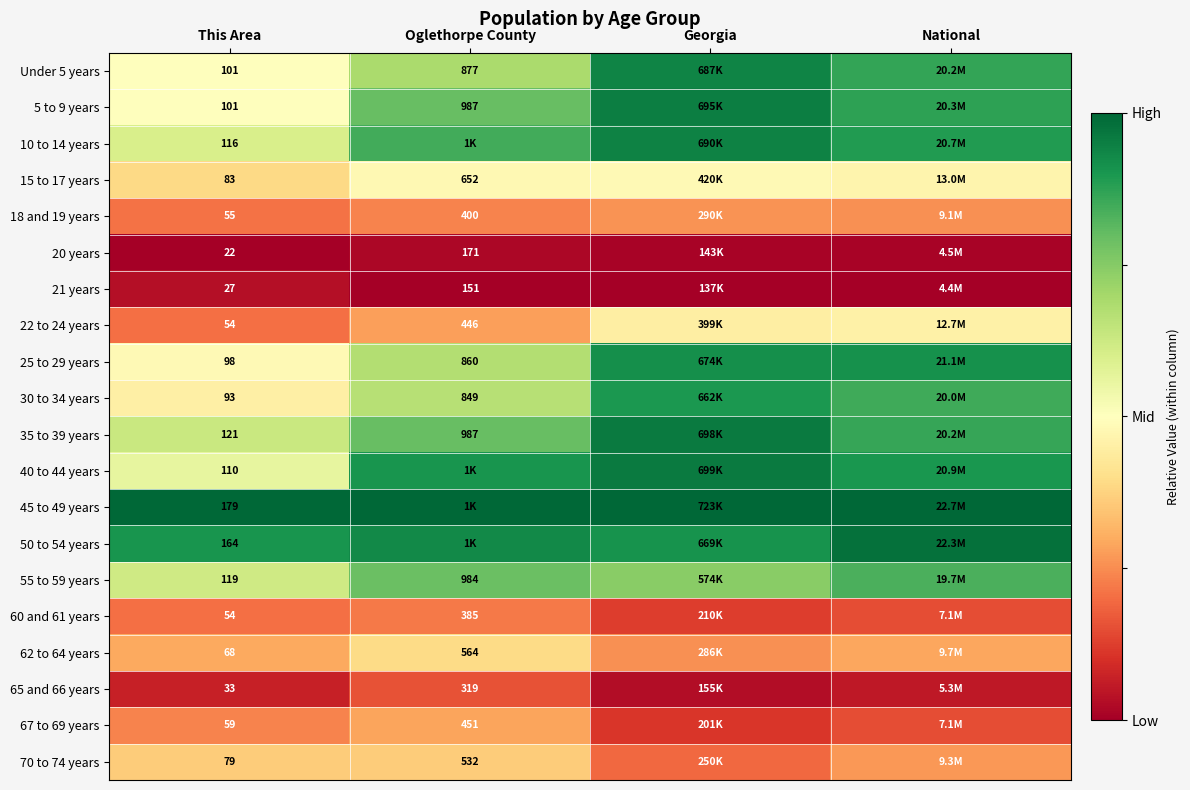

Is the value of 62 to 64 years at This Area greater than the value of 20 years at This Area?

Yes